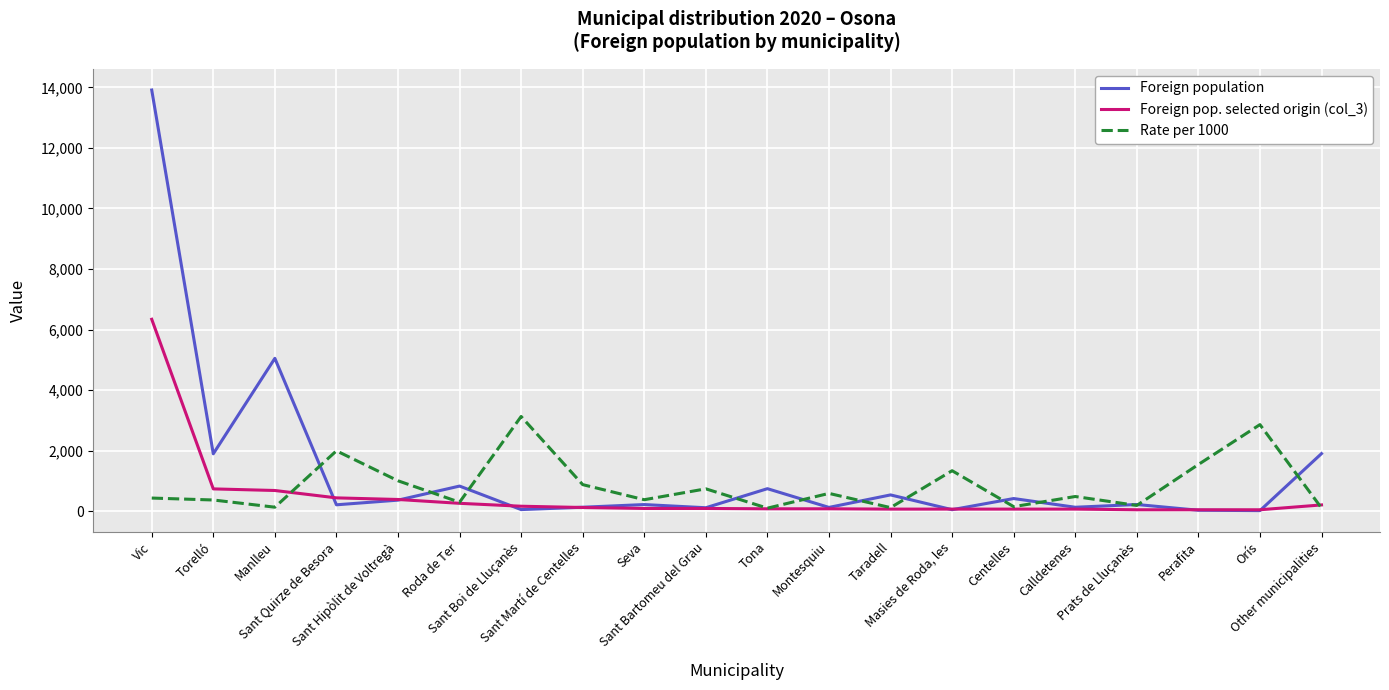

Rank the series by their maximum value, from lowest to highest.

Rate per 1000, Foreign pop. selected origin (col_3), Foreign population